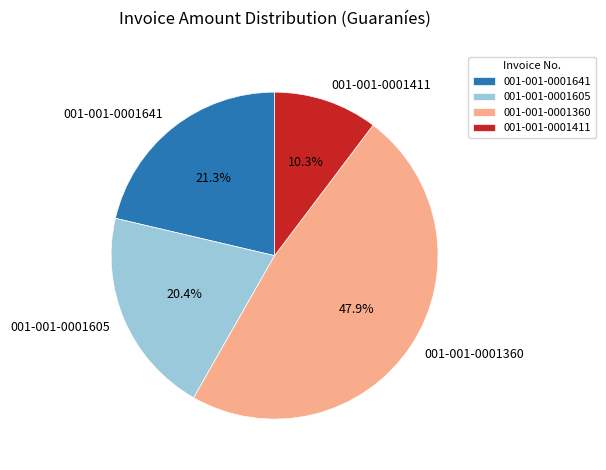

To the nearest percent, what is the combined percentage of 001-001-0001641 and 001-001-0001411?

32%